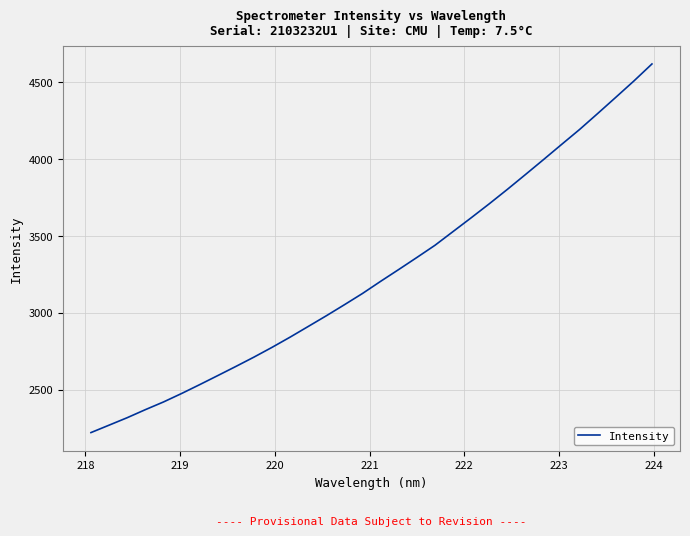

What is the minimum value shown in the chart?

2219.7